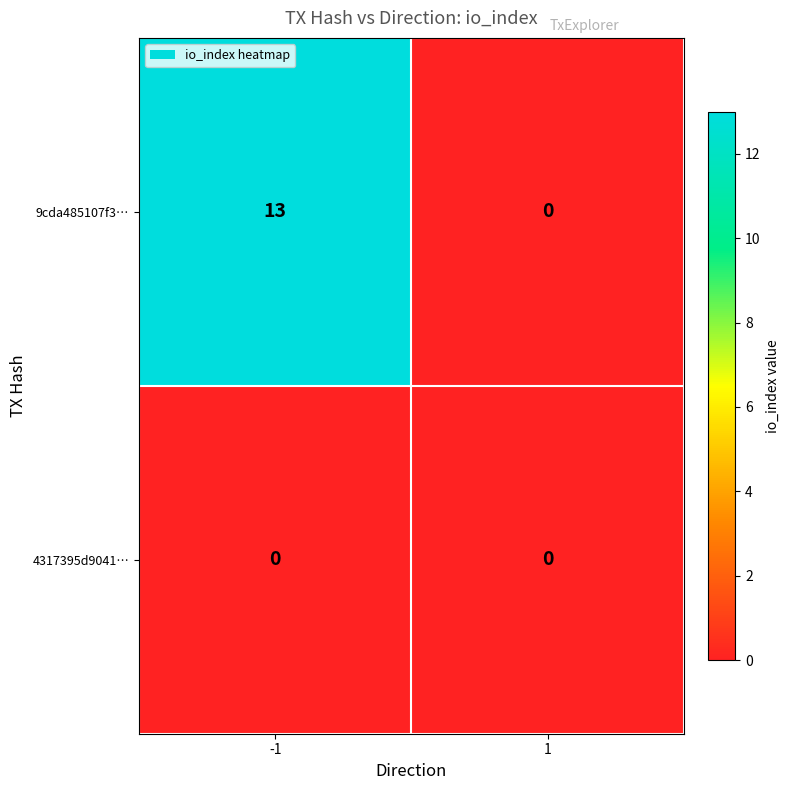

True or false: 9cda485107f3… has a value of 13 at -1.

True